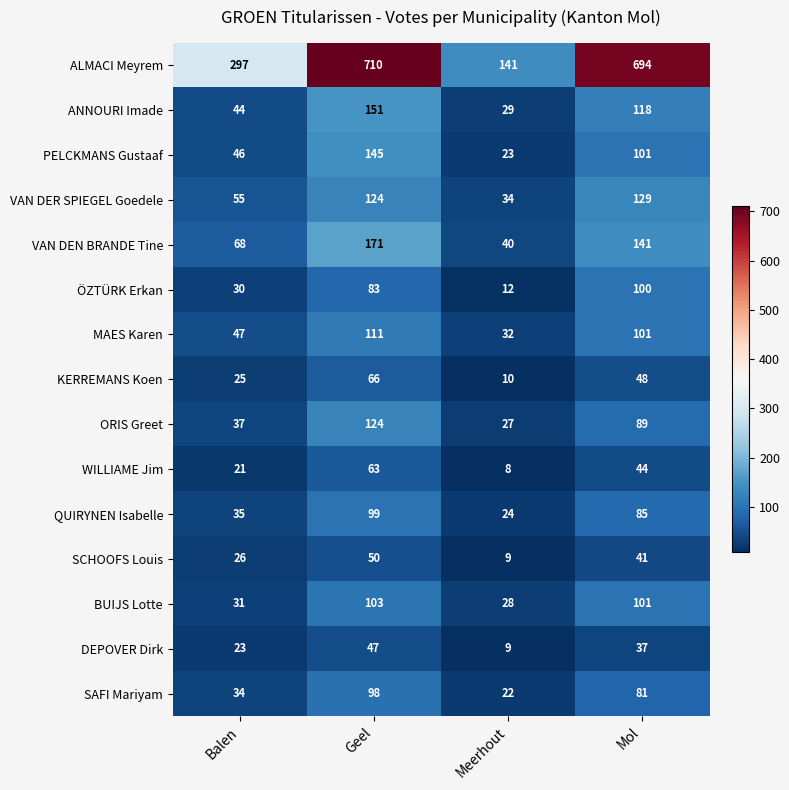

How many series are shown in this chart?

15